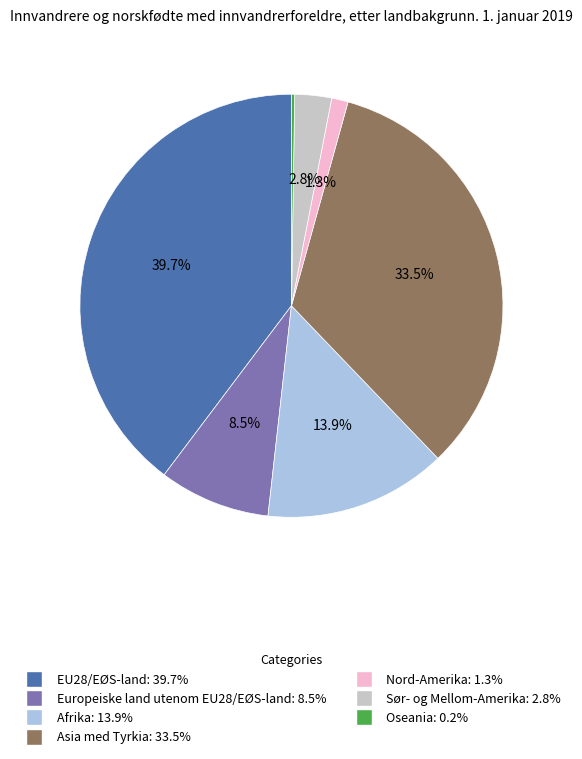

Does any single category account for the majority?

No